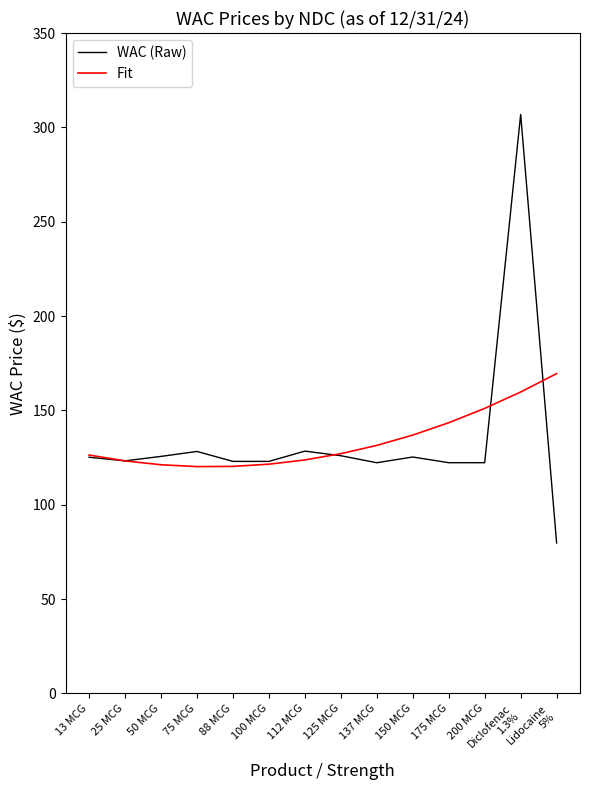

What is the difference between the highest and lowest values at 75 MCG?

8.0